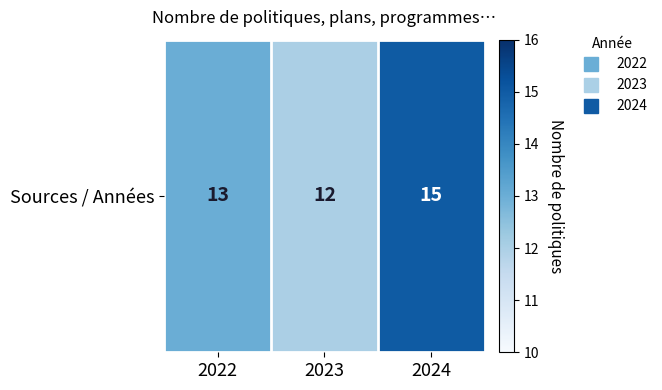

Where does the data first go above 13?

2024